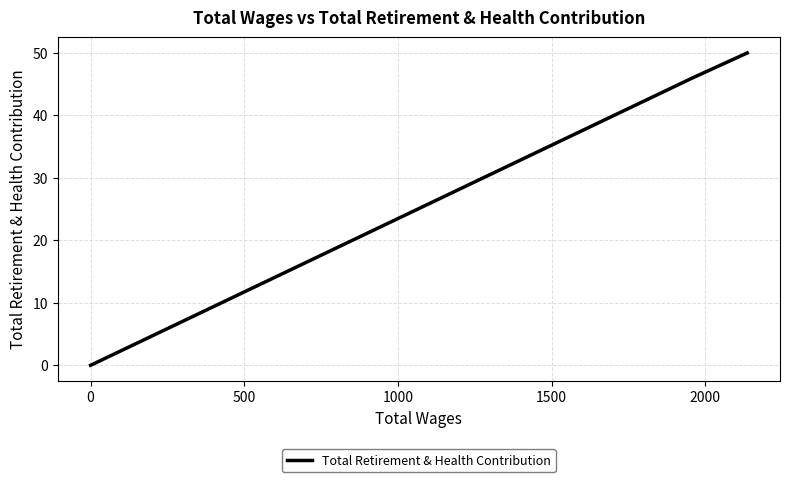

Count the number of categories in the chart.

11